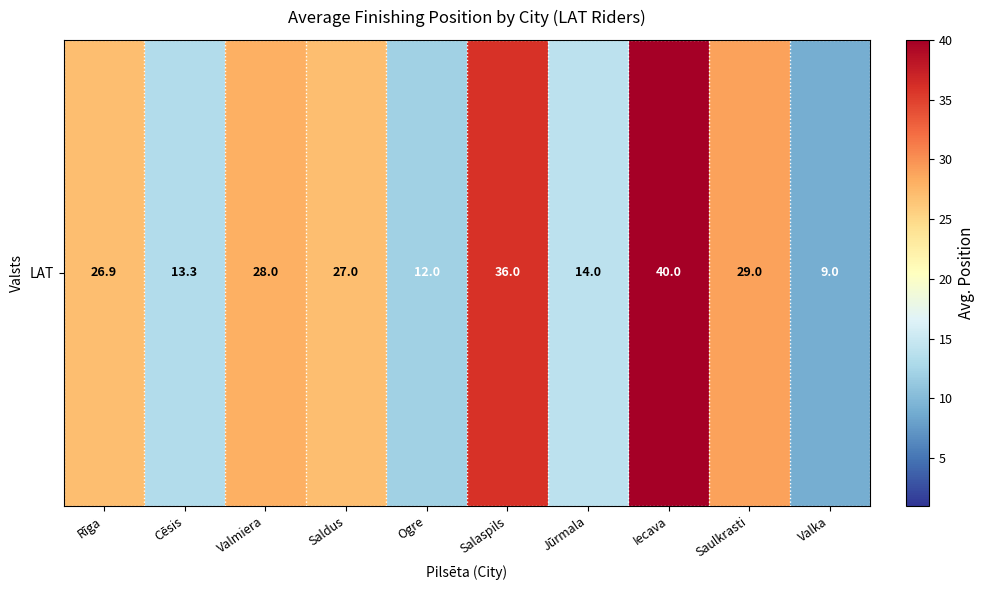

Which category has the lowest value across all series?

Valka